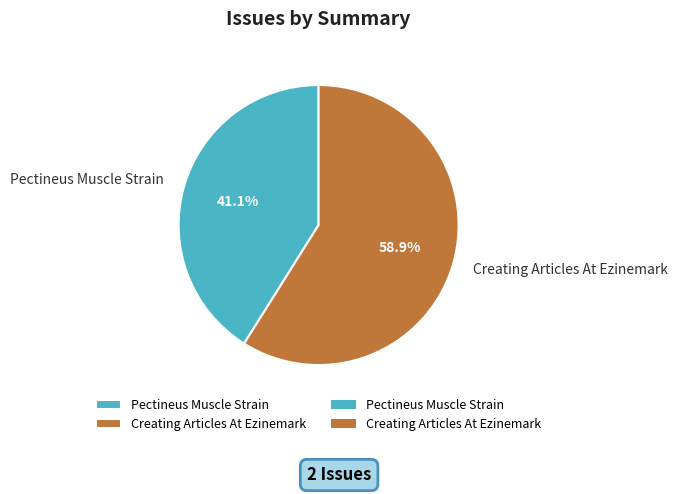

Count the number of slices in the pie.

2